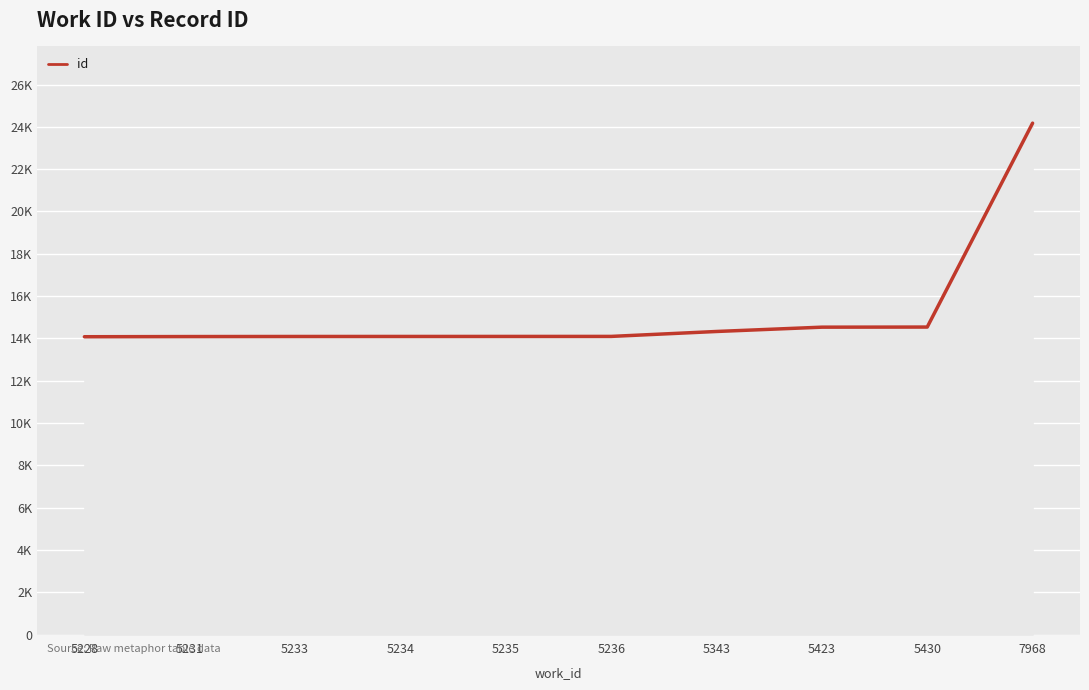

List the labels in order of value, largest first.

7968, 5430, 5423, 5343, 5236, 5235, 5234, 5233, 5231, 5228